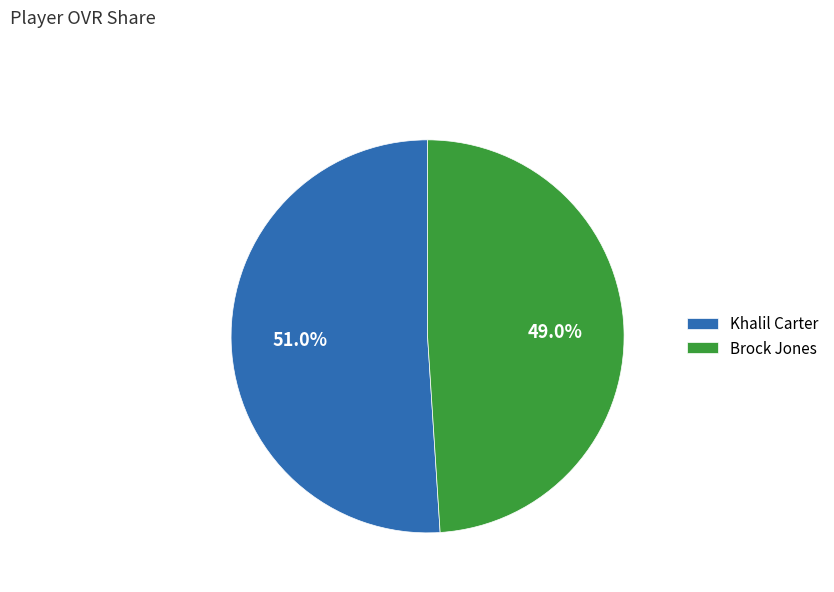

How much of the chart is everything except Khalil Carter?

49.0%